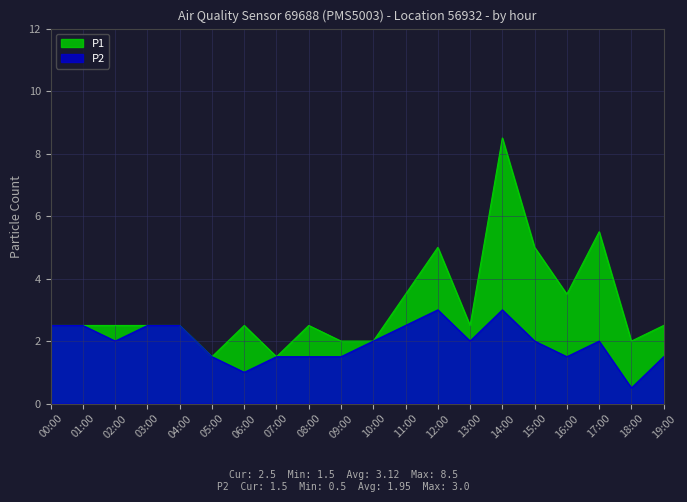

What is the label of the 16th point from the left?

15:00